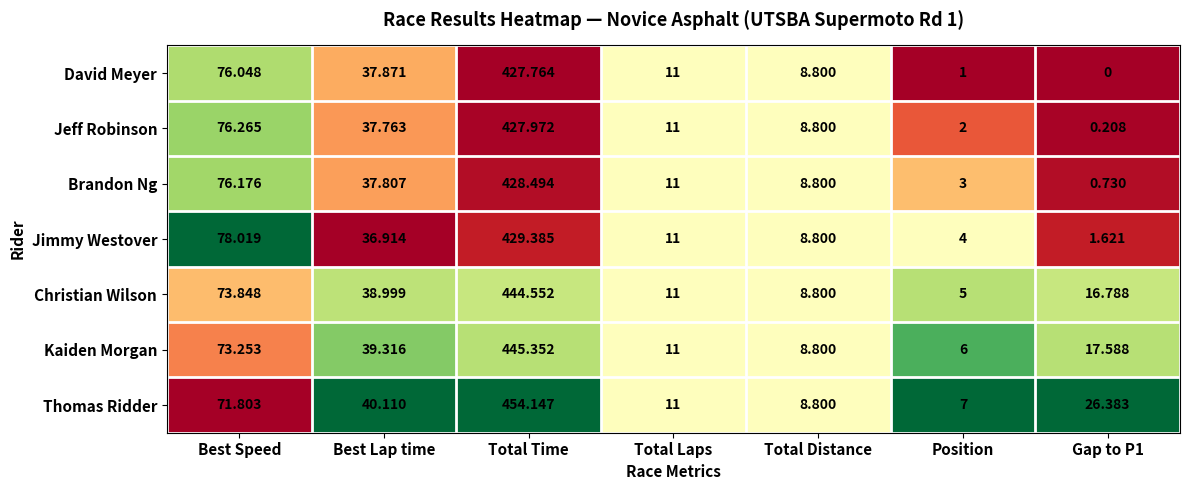

At which label is Brandon Ng closest to 214?

Best Speed